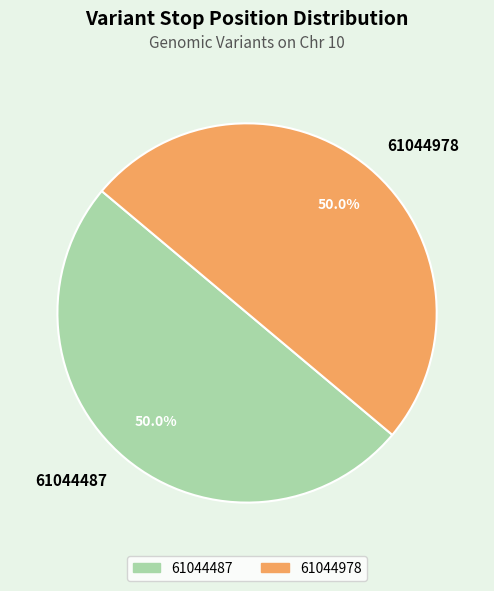

What is the total percentage of 61044487 and 61044978?

100.0%